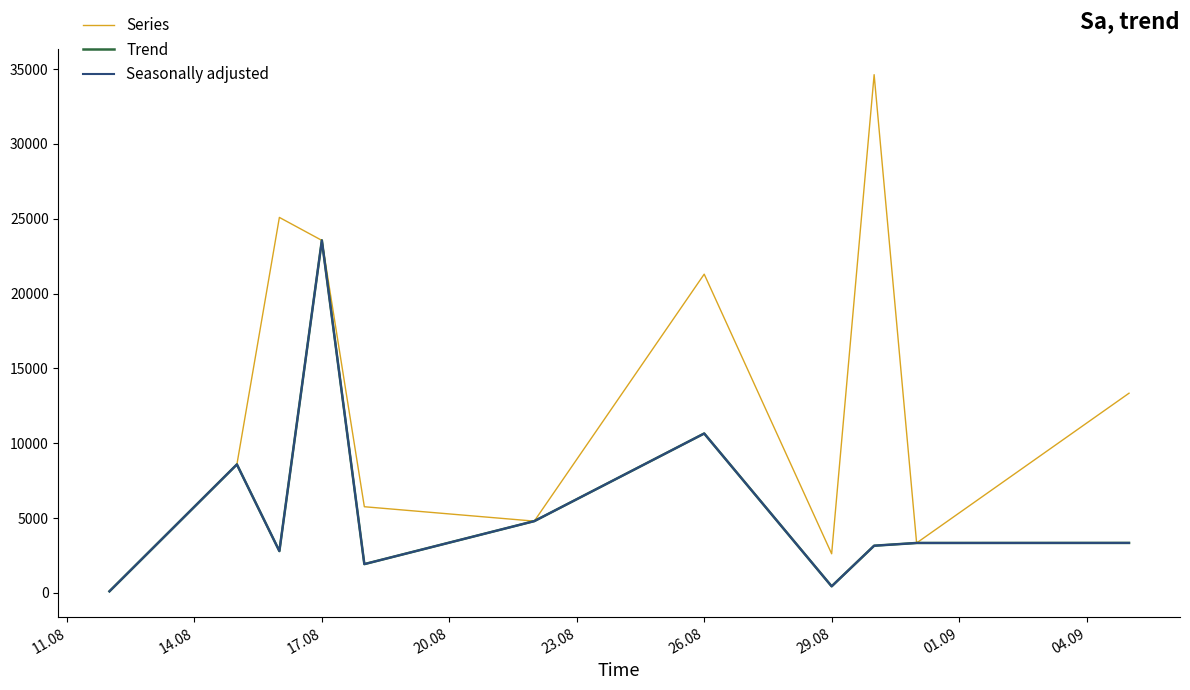

True or false: Series and Seasonally adjusted intersect in this chart.

False